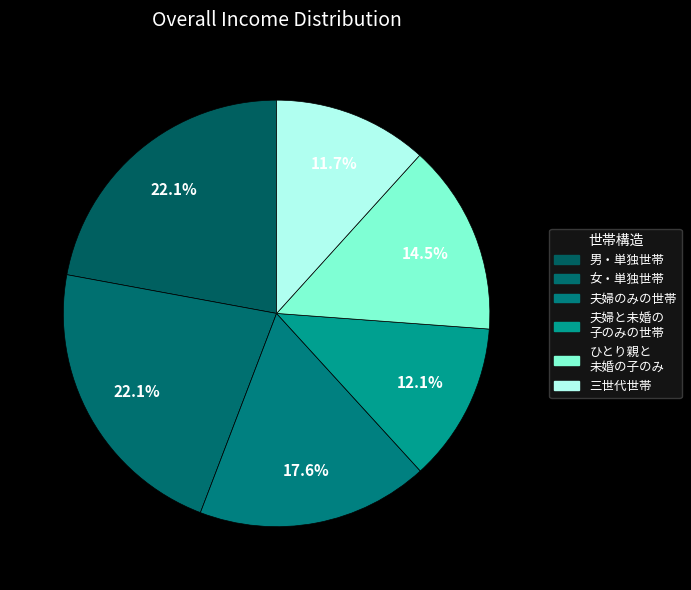

Count the number of slices in the pie.

6